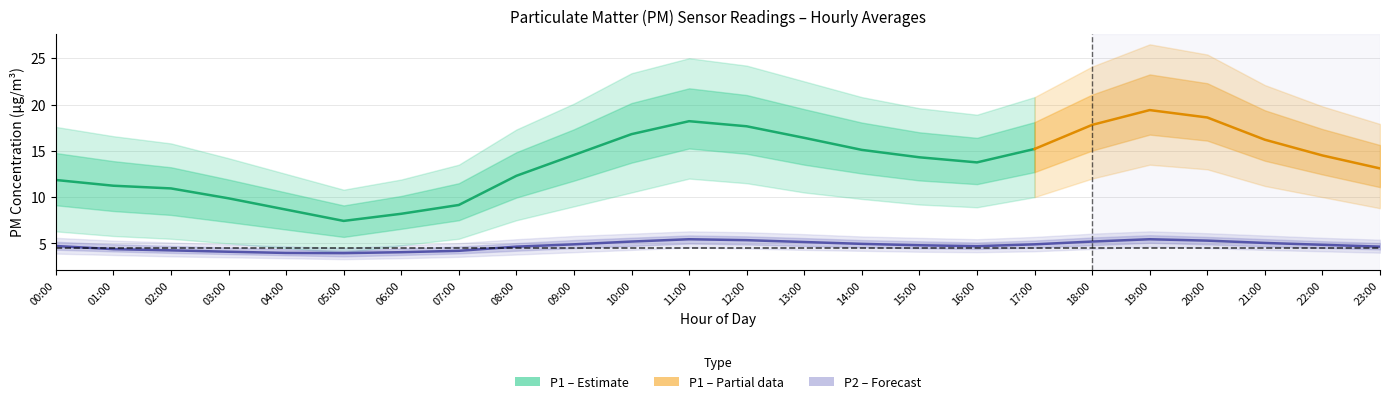

Reading right to left, extract all data points from this chart.

P1: 13.1	14.5	16.2	18.6	19.4	17.8	15.2	13.8	14.3	15.1	16.4	17.6	18.2	16.8	14.6	12.3	9.2	8.2	7.4	8.7	9.9	10.9	11.2	11.8
P1_upper: 17.9	19.8	22.1	25.4	26.5	24.1	20.8	18.9	19.6	20.8	22.5	24.2	25.0	23.4	20.1	17.3	13.5	11.9	10.8	12.5	14.2	15.8	16.6	17.6
P1_lower: 8.8	10.0	11.2	13.0	13.5	12.0	10.0	8.9	9.2	9.8	10.5	11.5	12.0	10.5	9.0	7.5	5.5	4.8	4.0	4.5	5.0	5.5	5.8	6.3
P2: 4.7	4.8	5.0	5.3	5.5	5.2	4.9	4.7	4.8	5.0	5.2	5.3	5.5	5.2	4.9	4.7	4.2	4.0	4.0	4.0	4.1	4.2	4.4	4.7
P2_upper: 5.4	5.6	5.8	6.1	6.3	6.0	5.7	5.5	5.6	5.8	6.0	6.2	6.3	6.0	5.8	5.5	5.0	4.8	4.5	4.7	4.9	5.1	5.3	5.6
P2_lower: 4.0	4.2	4.3	4.5	4.7	4.4	4.2	4.0	4.1	4.2	4.3	4.5	4.5	4.3	4.0	3.8	3.5	3.4	3.3	3.4	3.5	3.6	3.8	3.9